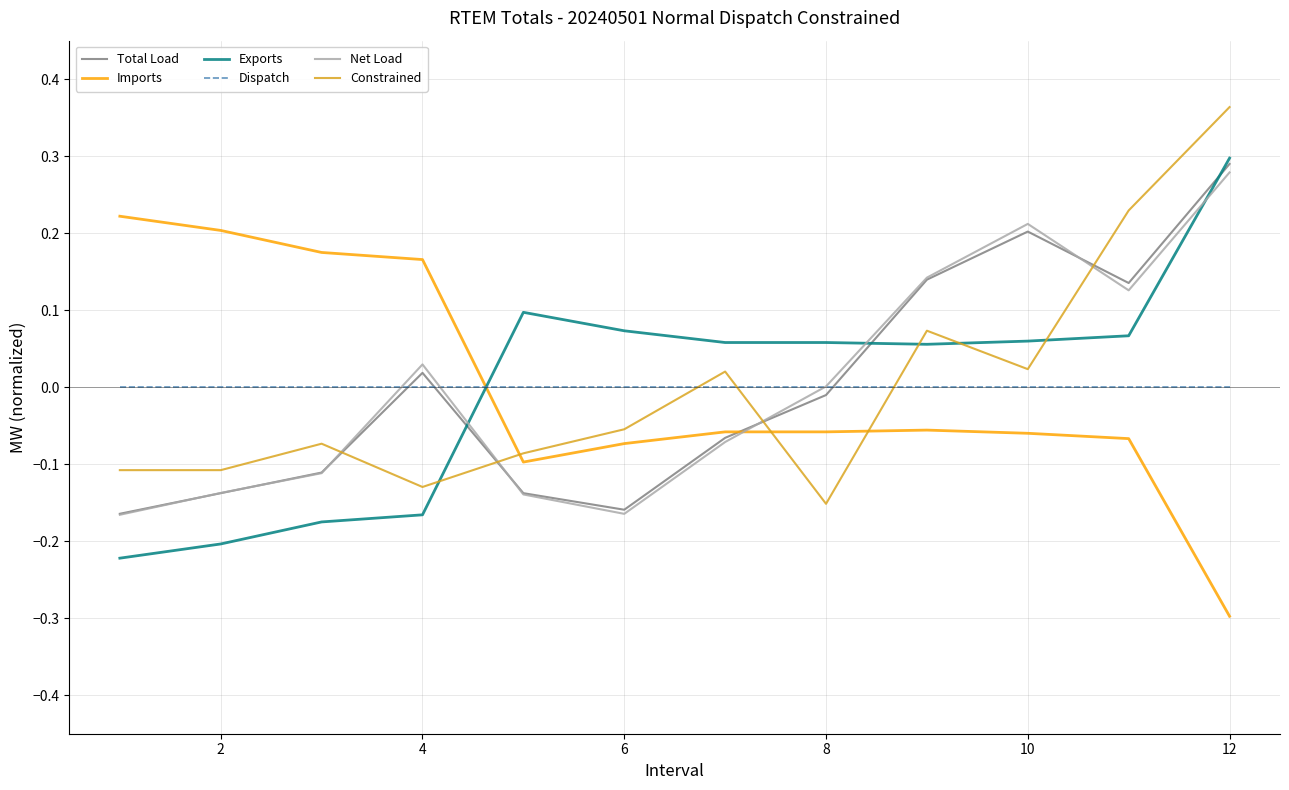

How many intersections are there between Exports and Imports?

1